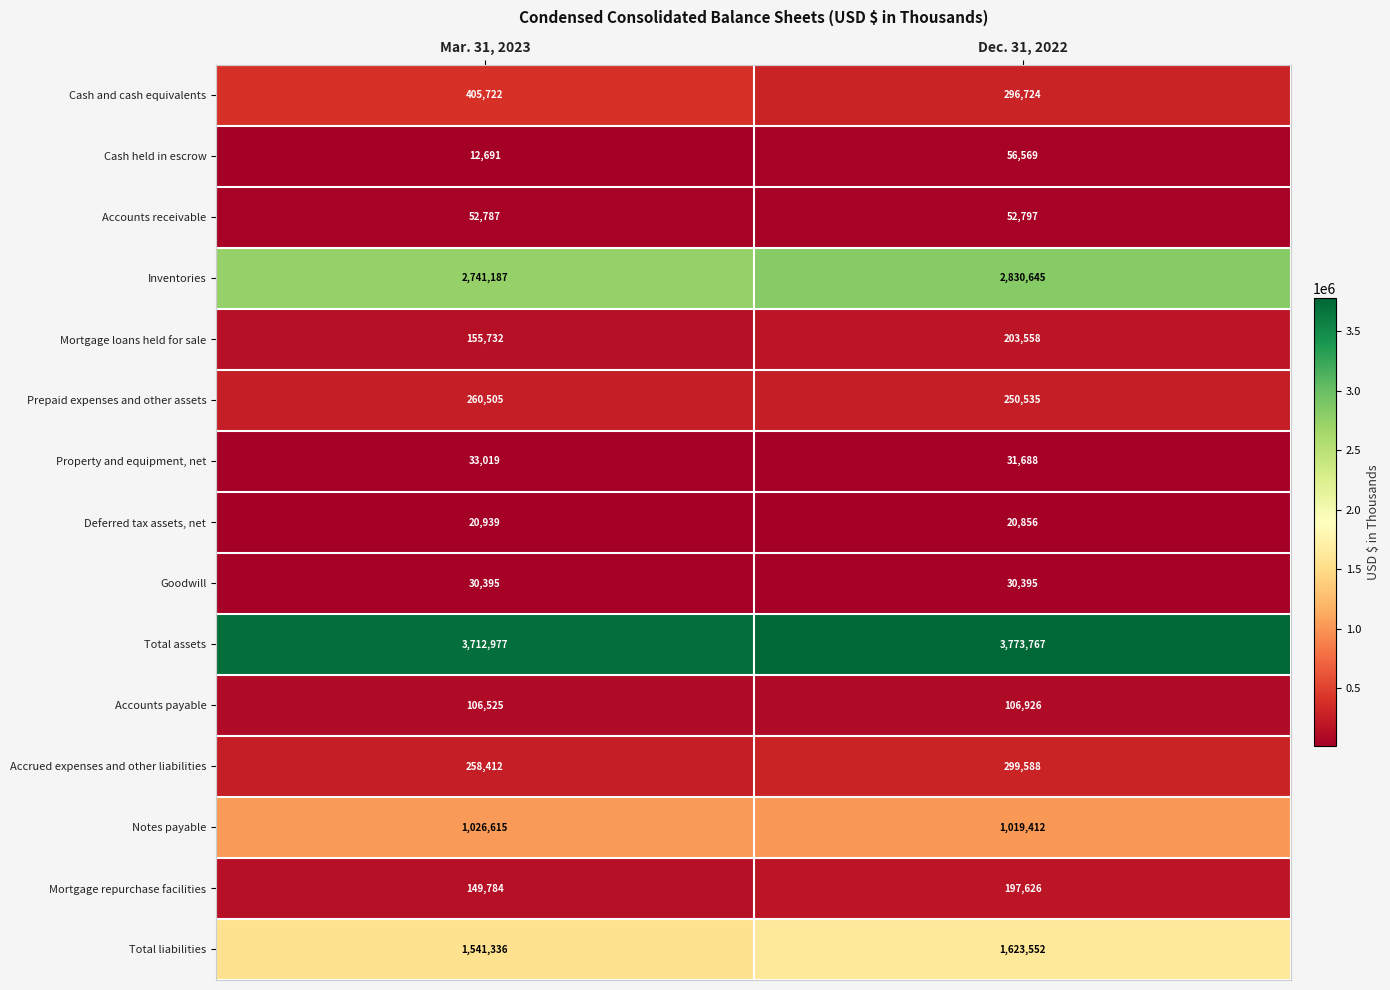

Reading left to right, list all the values displayed in this chart.

Cash and cash equivalents: Mar. 31, 2023=405722	Dec. 31, 2022=296724
Cash held in escrow: Mar. 31, 2023=12691	Dec. 31, 2022=56569
Accounts receivable: Mar. 31, 2023=52787	Dec. 31, 2022=52797
Inventories: Mar. 31, 2023=2741187	Dec. 31, 2022=2830645
Mortgage loans held for sale: Mar. 31, 2023=155732	Dec. 31, 2022=203558
Prepaid expenses and other assets: Mar. 31, 2023=260505	Dec. 31, 2022=250535
Property and equipment, net: Mar. 31, 2023=33019	Dec. 31, 2022=31688
Deferred tax assets, net: Mar. 31, 2023=20939	Dec. 31, 2022=20856
Goodwill: Mar. 31, 2023=30395	Dec. 31, 2022=30395
Total assets: Mar. 31, 2023=3712977	Dec. 31, 2022=3773767
Accounts payable: Mar. 31, 2023=106525	Dec. 31, 2022=106926
Accrued expenses and other liabilities: Mar. 31, 2023=258412	Dec. 31, 2022=299588
Notes payable: Mar. 31, 2023=1026615	Dec. 31, 2022=1019412
Mortgage repurchase facilities: Mar. 31, 2023=149784	Dec. 31, 2022=197626
Total liabilities: Mar. 31, 2023=1541336	Dec. 31, 2022=1623552